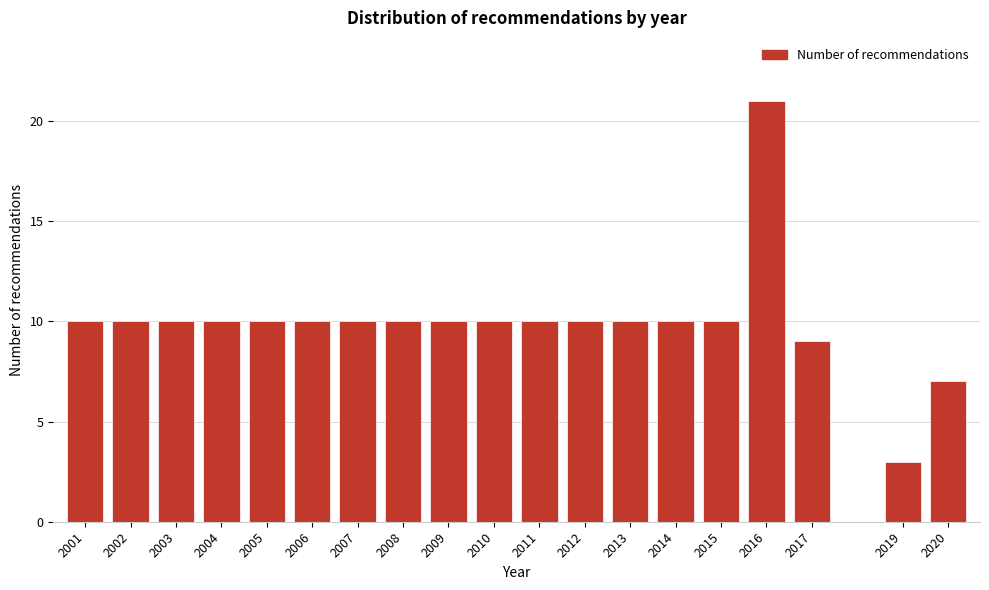

Reading left to right, extract all data points from this chart.

2001=10	2002=10	2003=10	2004=10	2005=10	2006=10	2007=10	2008=10	2009=10	2010=10	2011=10	2012=10	2013=10	2014=10	2015=10	2016=21	2017=9	2019=3	2020=7